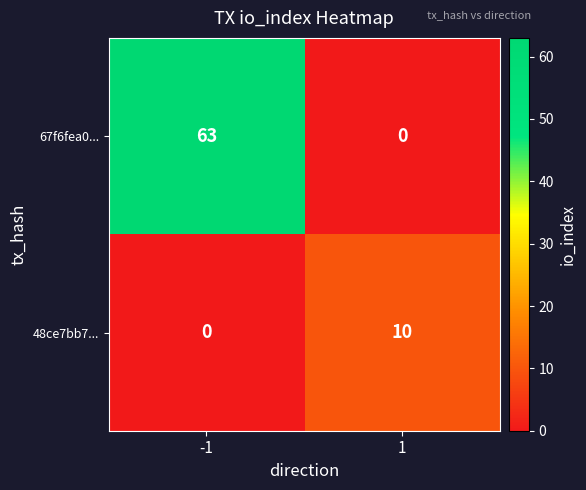

Is it true that 67f6fea0... equals 26 at -1?

False